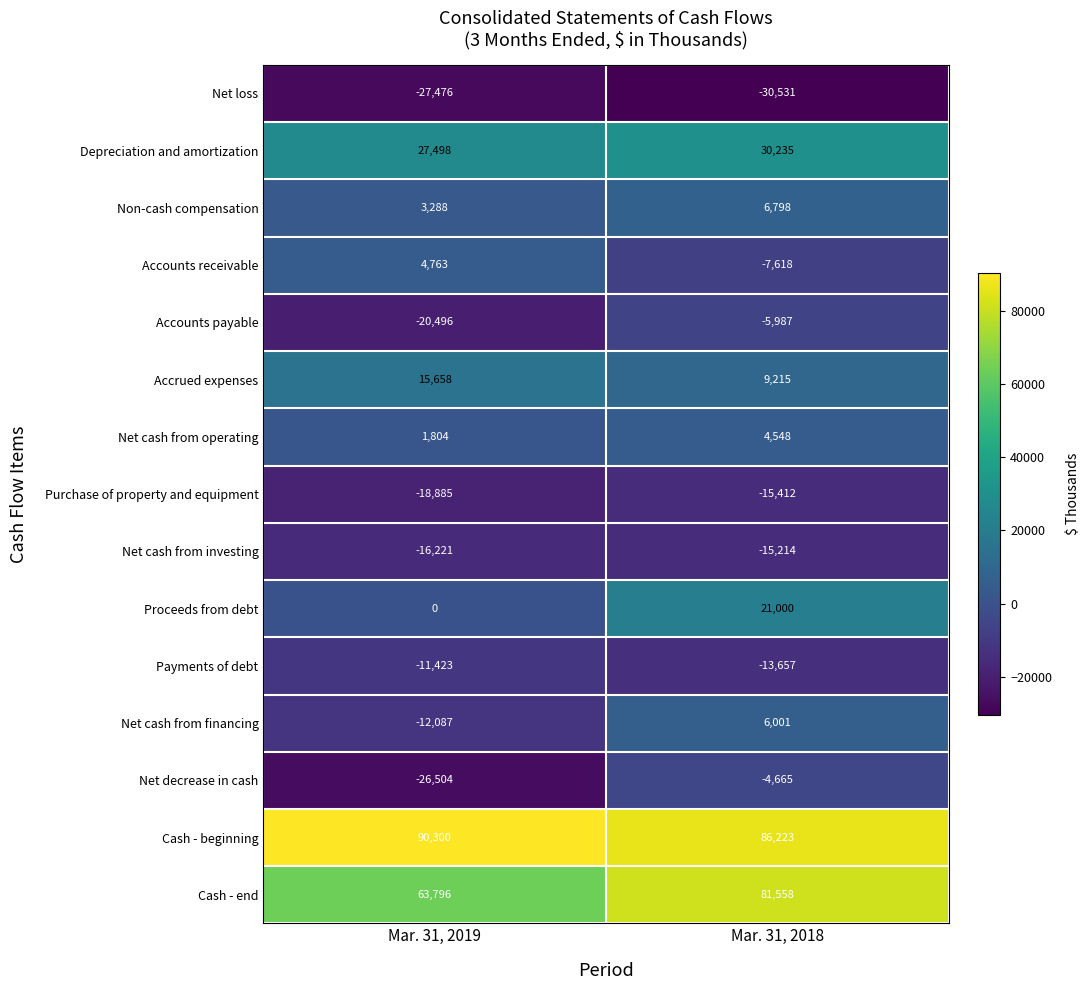

Which series has the largest total across all categories?

Cash - beginning